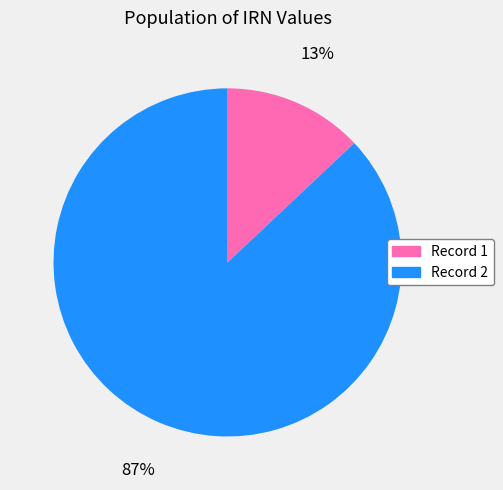

Does any single category account for the majority?

Yes